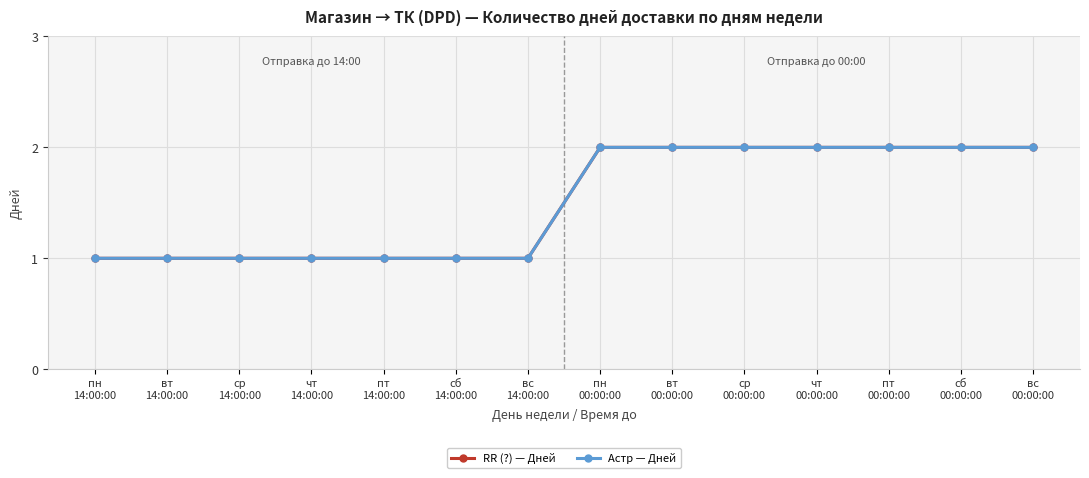

Between пт
00:00:00 and чт
00:00:00, which is larger?

пт
00:00:00